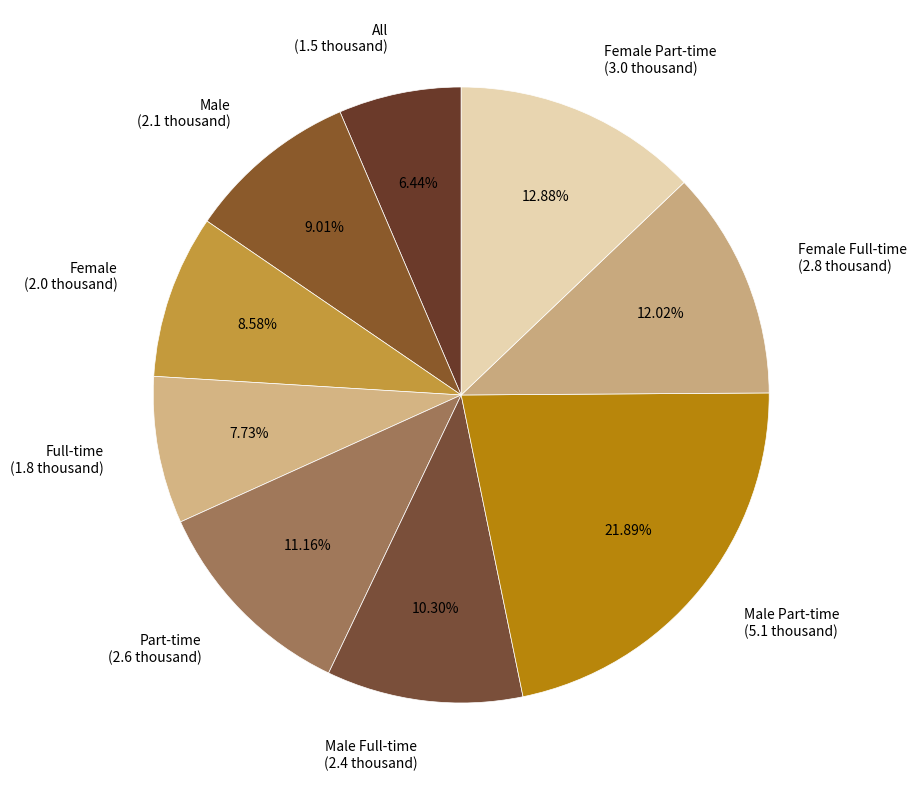

Between Male Full-time (2.4 thousand) and Female Full-time (2.8 thousand), which is larger?

Female Full-time (2.8 thousand)